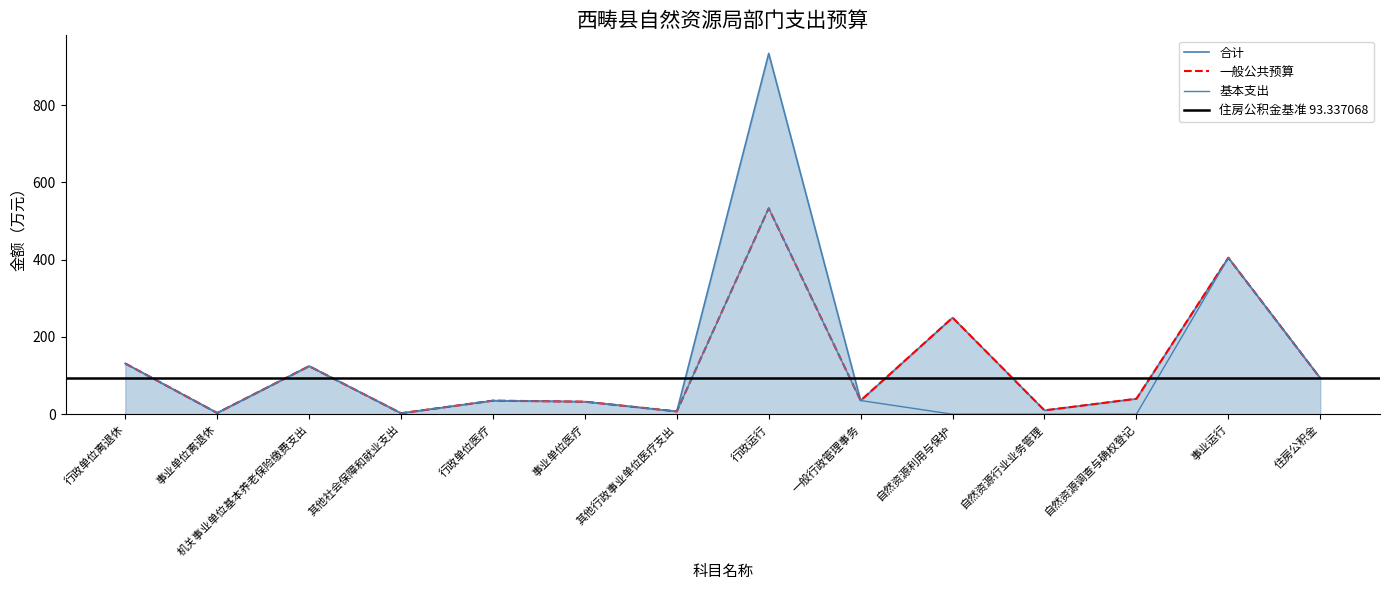

At which category does 一般公共预算 reach its first local valley?

事业单位离退休